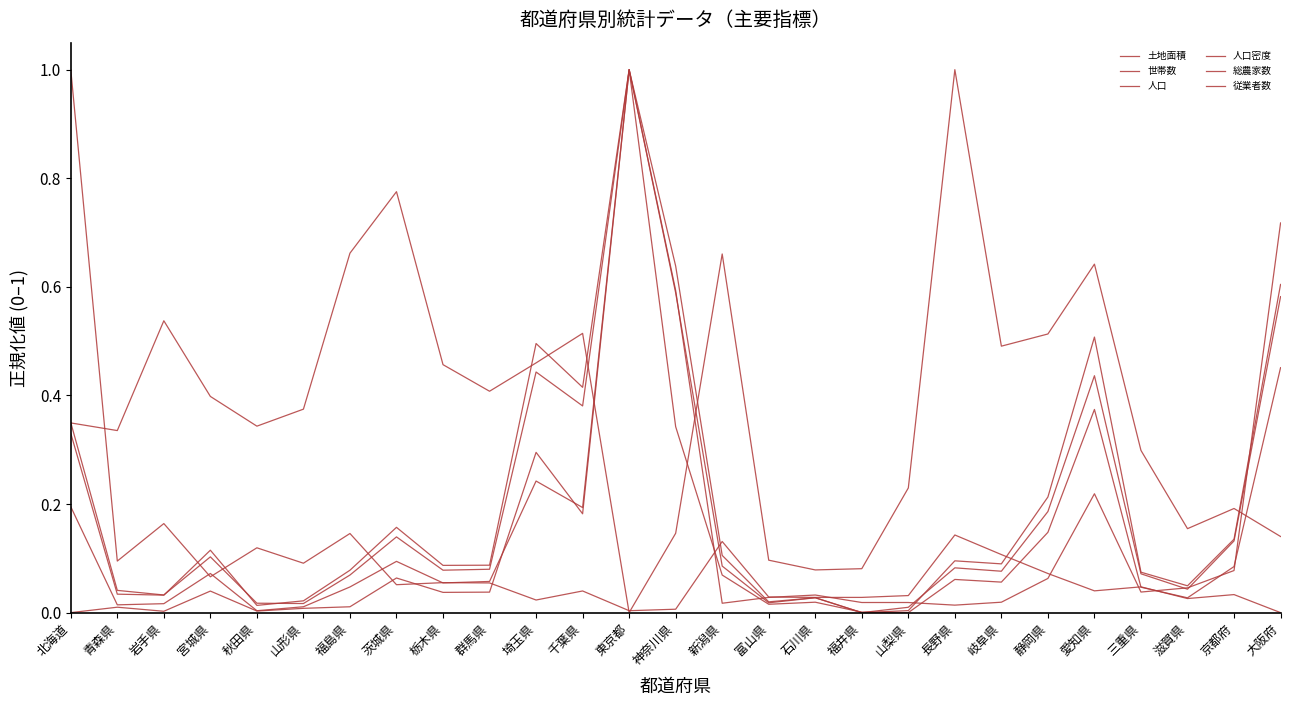

Does the chart have visible grid lines?

No